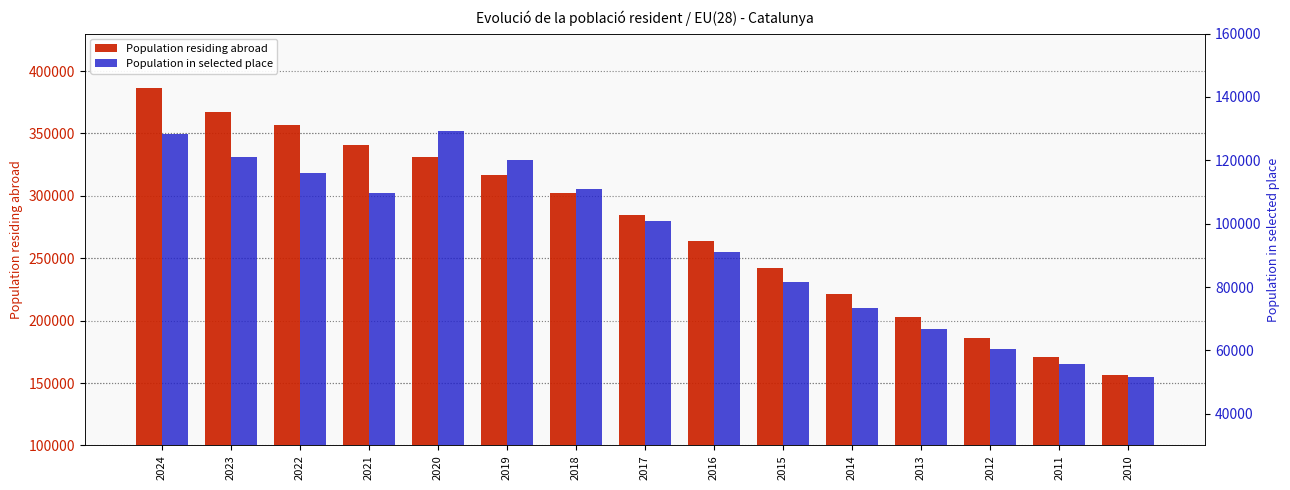

Reading left to right, transcribe all the data shown in this chart.

Population residing abroad: 2024=386486	2023=367367	2022=357011	2021=340514	2020=331189	2019=316599	2018=302525	2017=284374	2016=264034	2015=242070	2014=221444	2013=203250	2012=185848	2011=170909	2010=156400
Population in selected place: 2024=128205	2023=121152	2022=116000	2021=109632	2020=129116	2019=119972	2018=110856	2017=100904	2016=90947	2015=81551	2014=73290	2013=66608	2012=60500	2011=55558	2010=51600